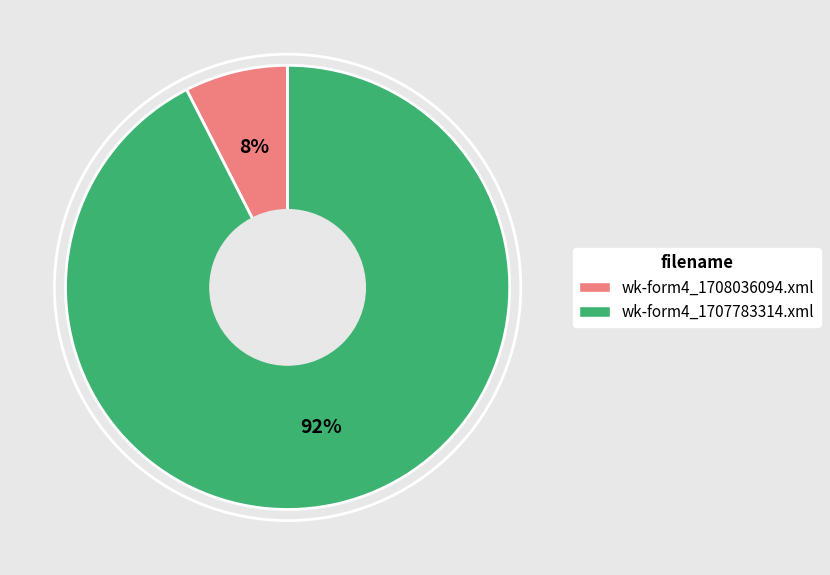

Approximately how many times larger is the value at wk-form4_1708036094.xml compared to wk-form4_1707783314.xml?

0.1